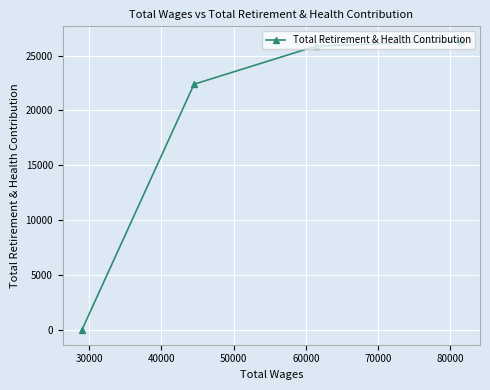

What is the difference between the maximum and minimum values?

26342